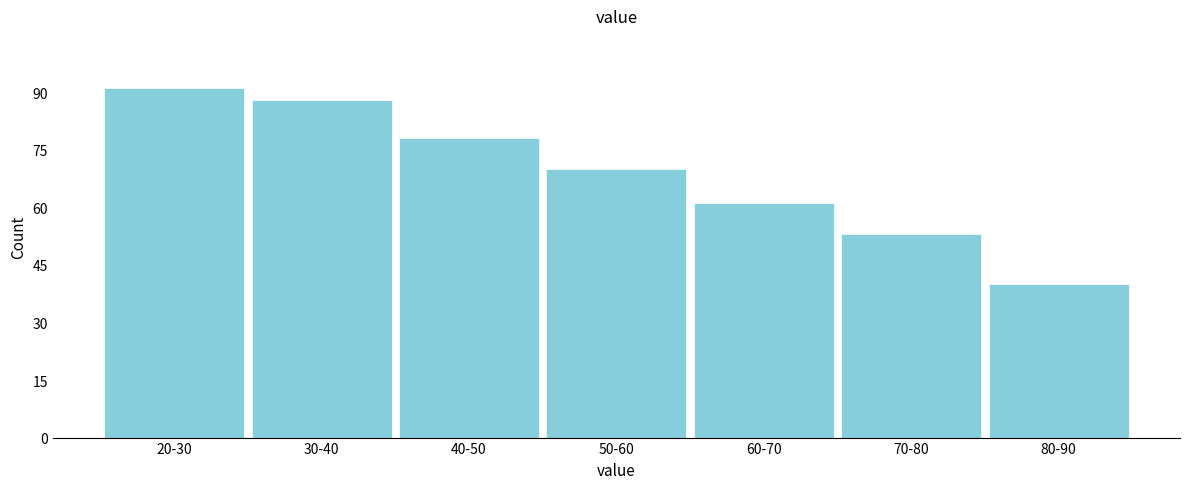

Reading left to right, what are all the values shown in this chart?

20-30=91	30-40=88	40-50=78	50-60=70	60-70=61	70-80=53	80-90=40